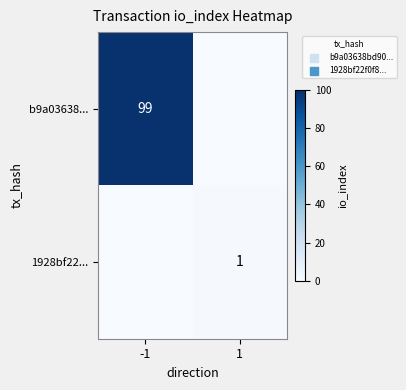

Is it true that 1928bf22... equals 1 at 1?

True